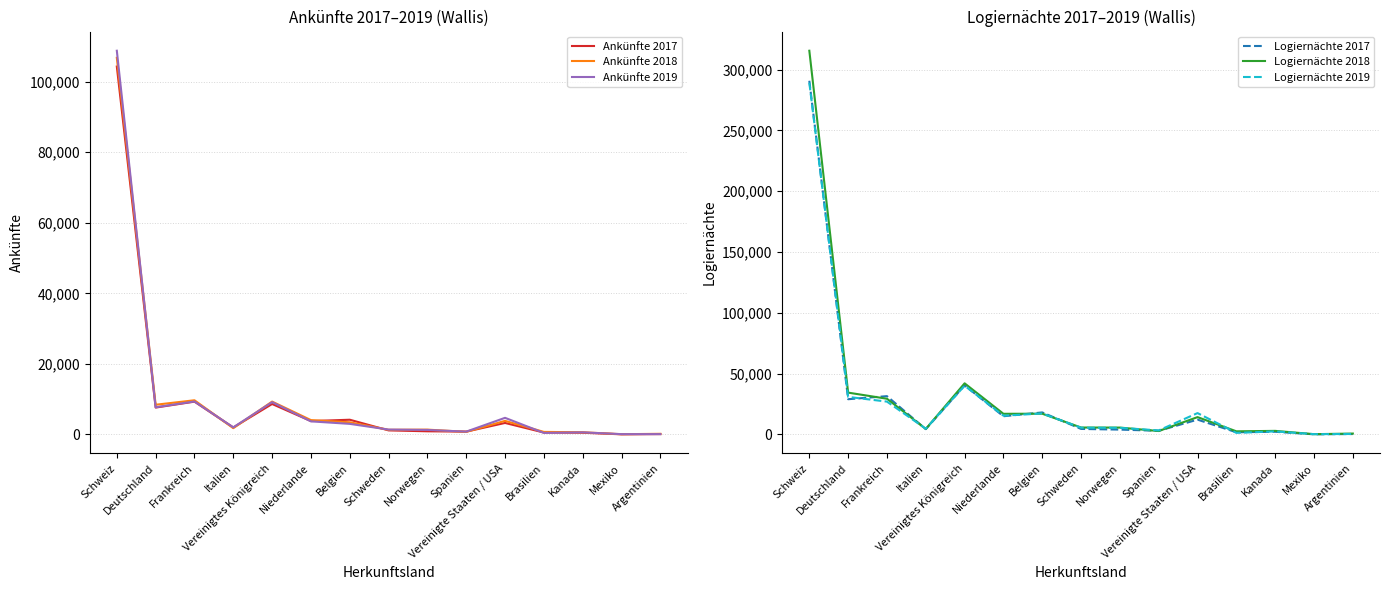

What is the sum of the Logiernächte 2017 values at Argentinien and Schweden?

4883